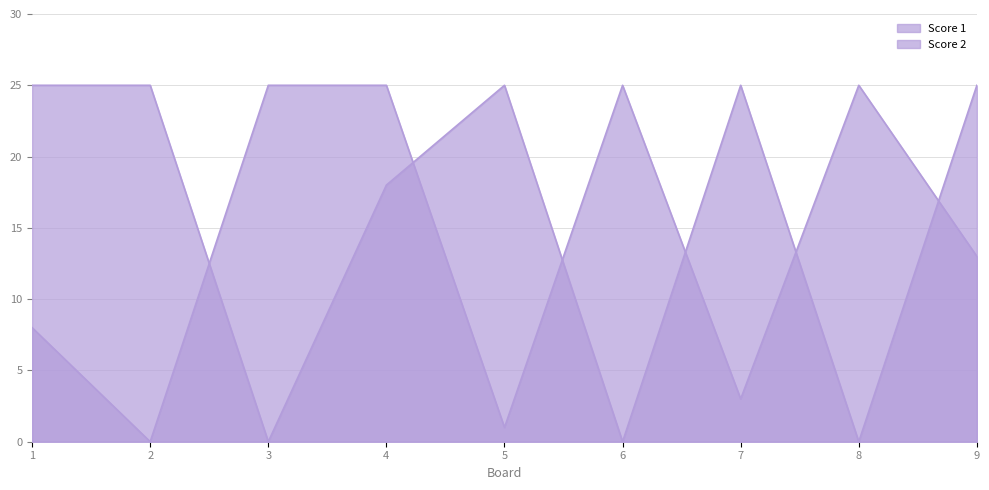

Is the value of Score 2 at 8 greater than the value of Score 1 at 7?

No